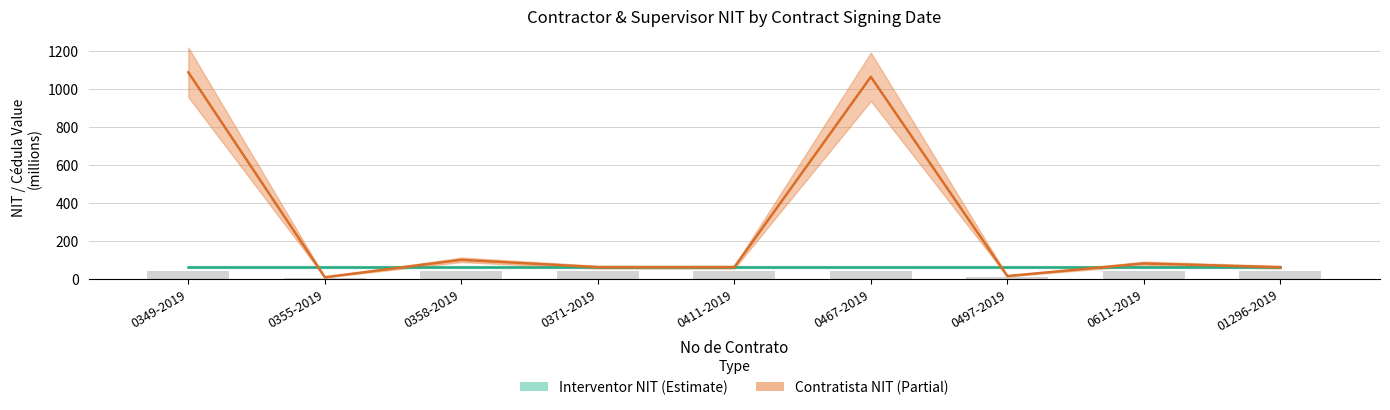

Reading left to right, list all the values displayed in this chart.

1085.3	6.8	98.4	59.8	59.8	1061.4	13.0	79.3	59.4